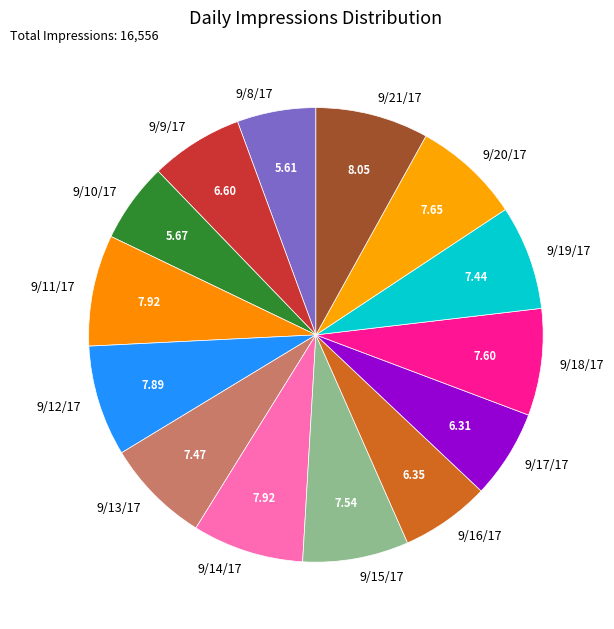

Is 9/17/17 the majority of the pie?

No